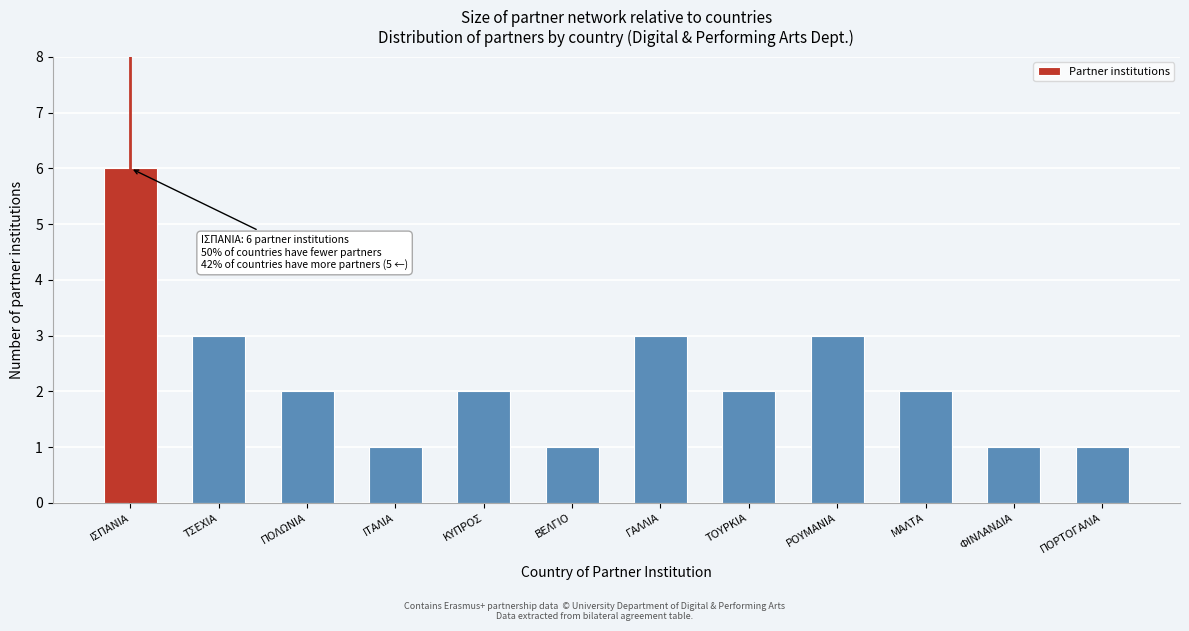

Reading left to right, what are all the values shown in this chart?

ΙΣΠΑΝΙΑ=6	ΤΣΕΧΙΑ=3	ΠΟΛΩΝΙΑ=2	ΙΤΑΛΙΑ=1	ΚΥΠΡΟΣ=2	ΒΕΛΓΙΟ=1	ΓΑΛΛΙΑ=3	ΤΟΥΡΚΙΑ=2	ΡΟΥΜΑΝΙΑ=3	ΜΑΛΤΑ=2	ΦΙΝΛΑΝΔΙΑ=1	ΠΟΡΤΟΓΑΛΙΑ=1